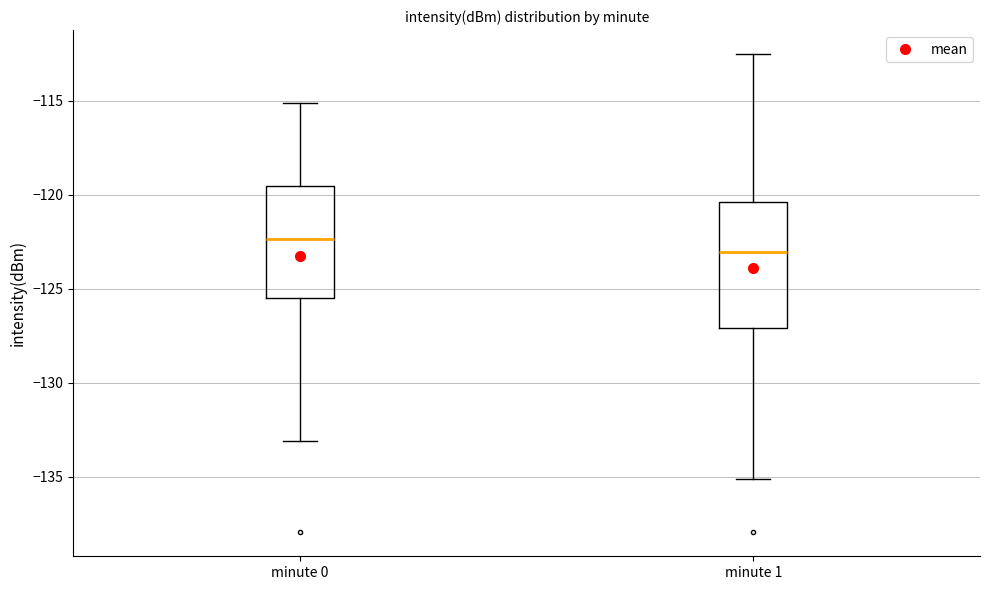

Where does the lower whisker of the box for minute 1 end on the y-axis? The values are not printed on the chart, so give them approximately, as read against the axis.

-135.0